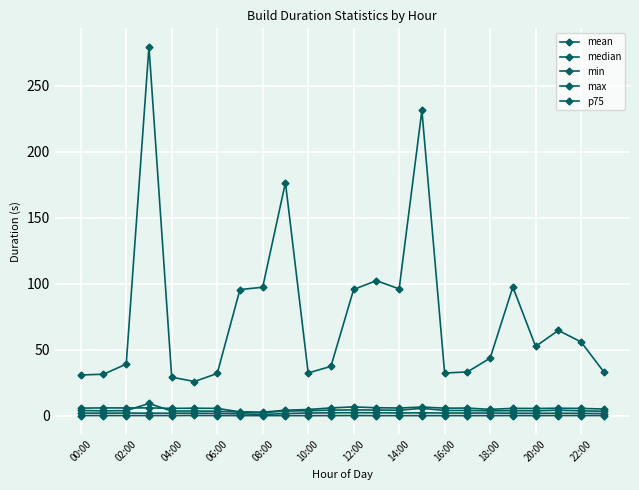

Does the chart have visible grid lines?

Yes